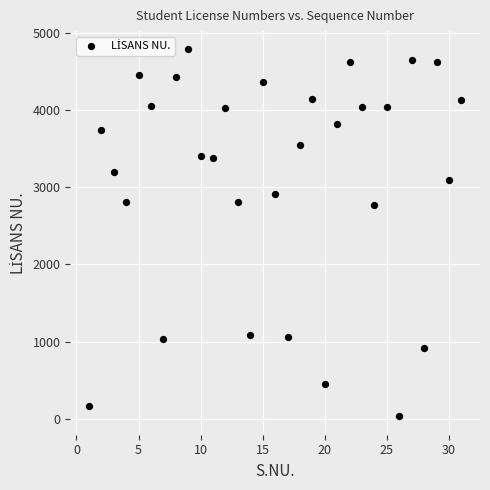

What is the range of X values (max minus min)?

30